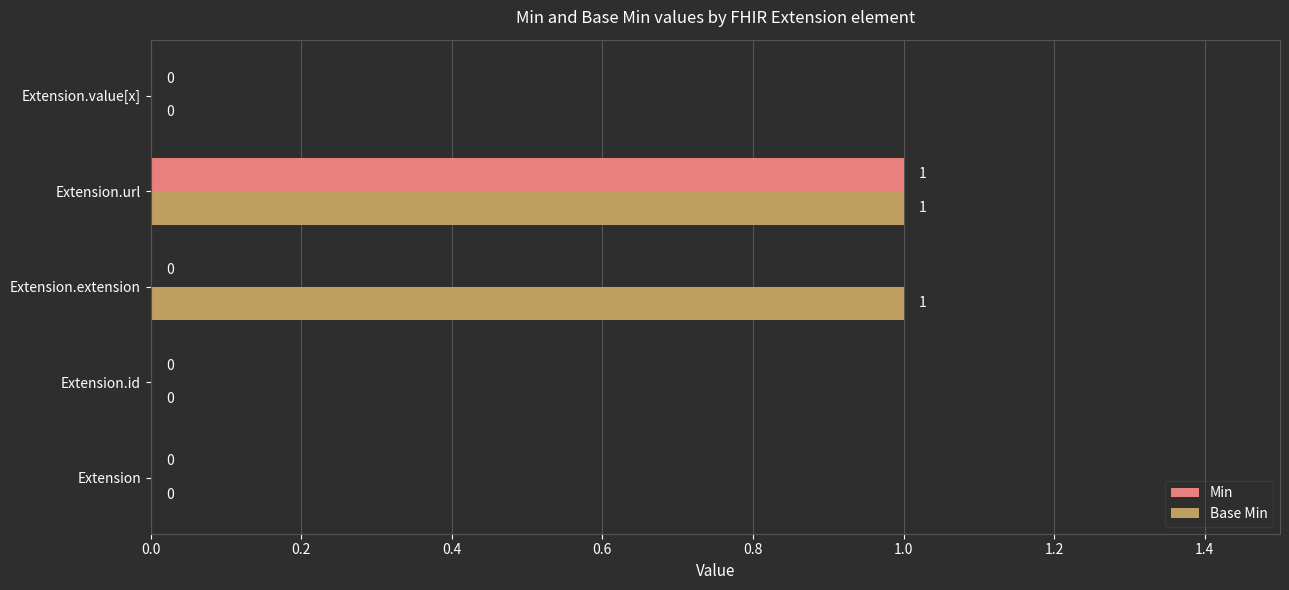

Which category has the highest value in the Min series?

Extension.url